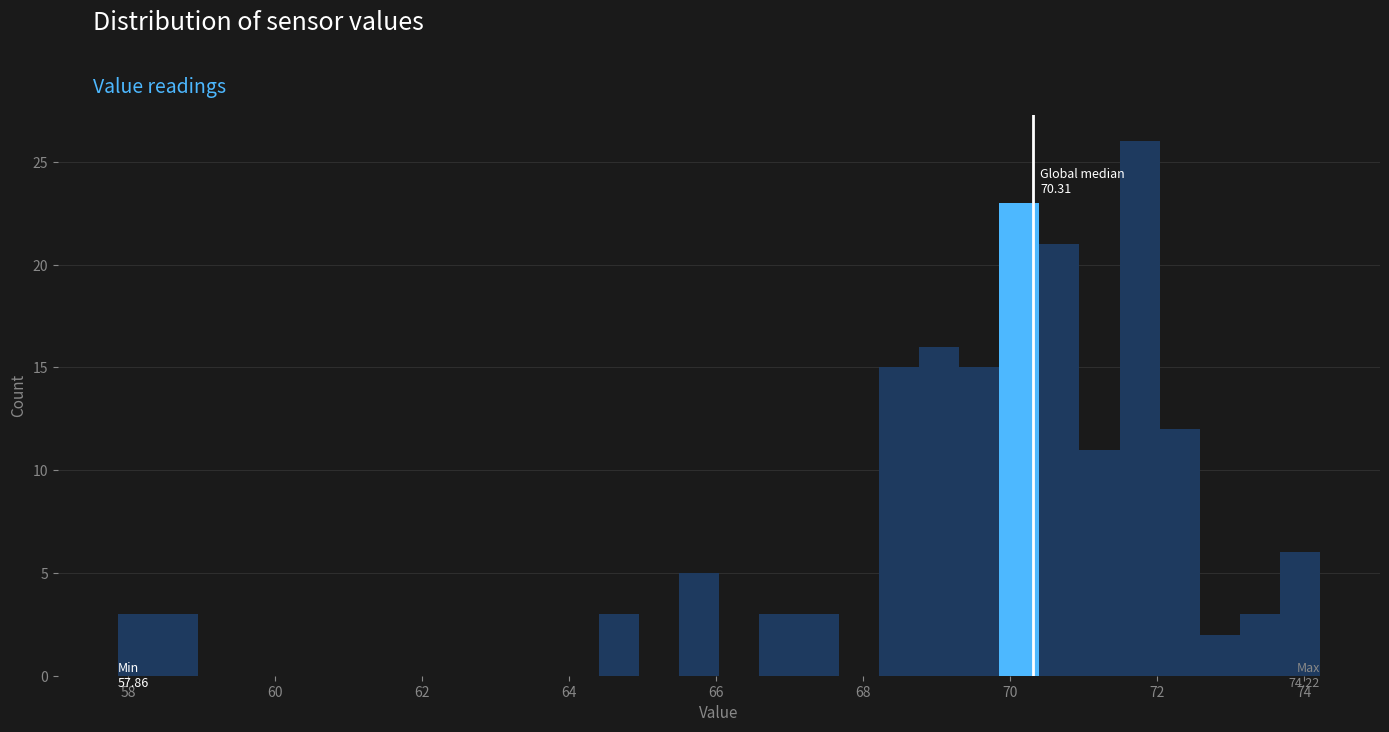

Read against the x-axis, roughly where is the centre of the tallest bar?

71.8